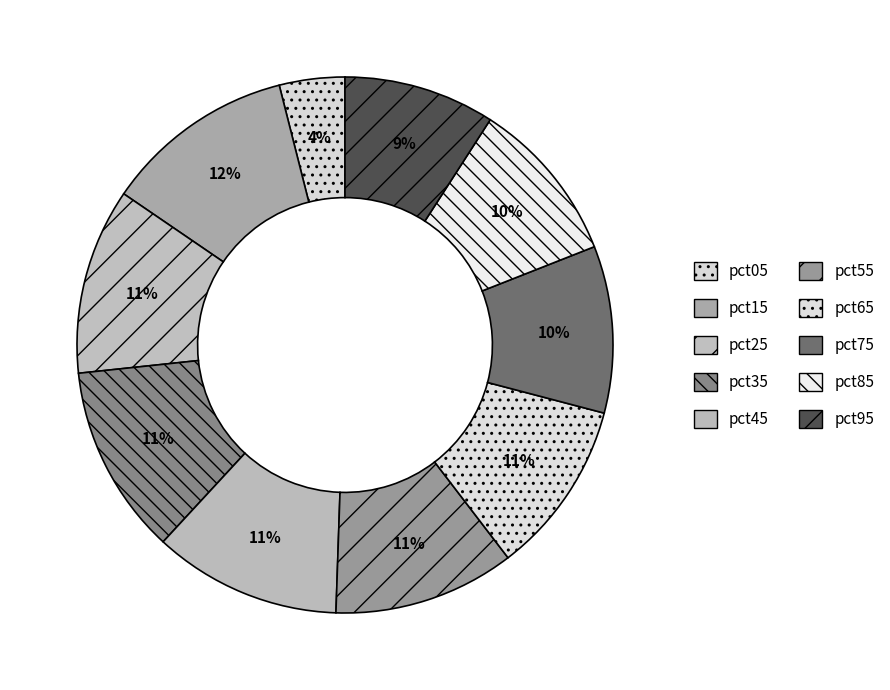

The pct85 slice represents 10% of the pie. True or false?

True